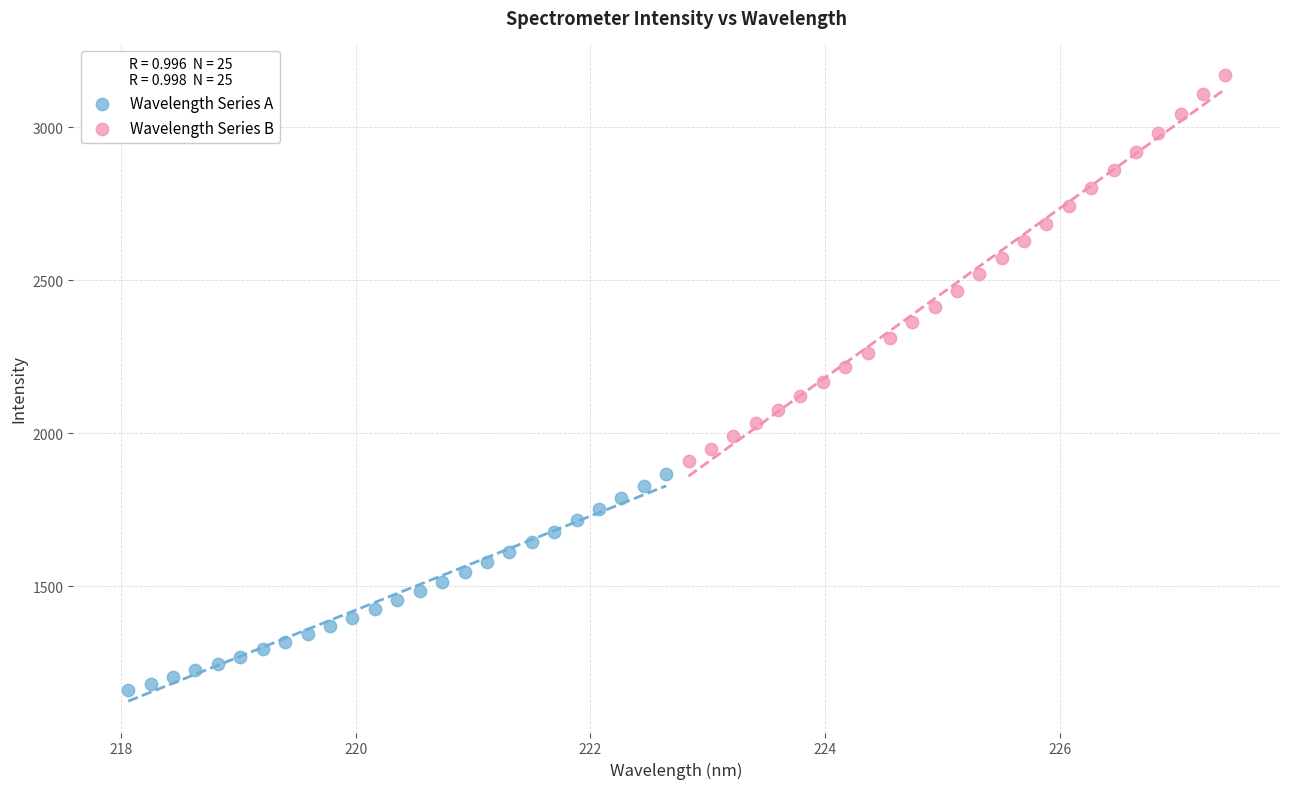

Which series has the largest Y range (max minus min)?

Wavelength Series B